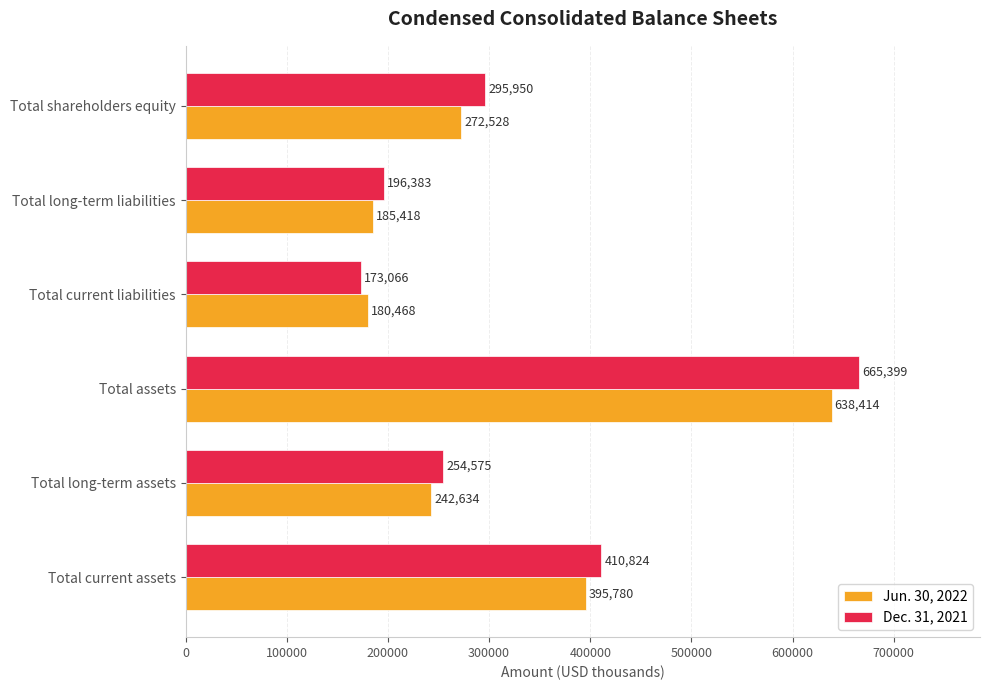

What is the maximum value shown in the chart?

665399